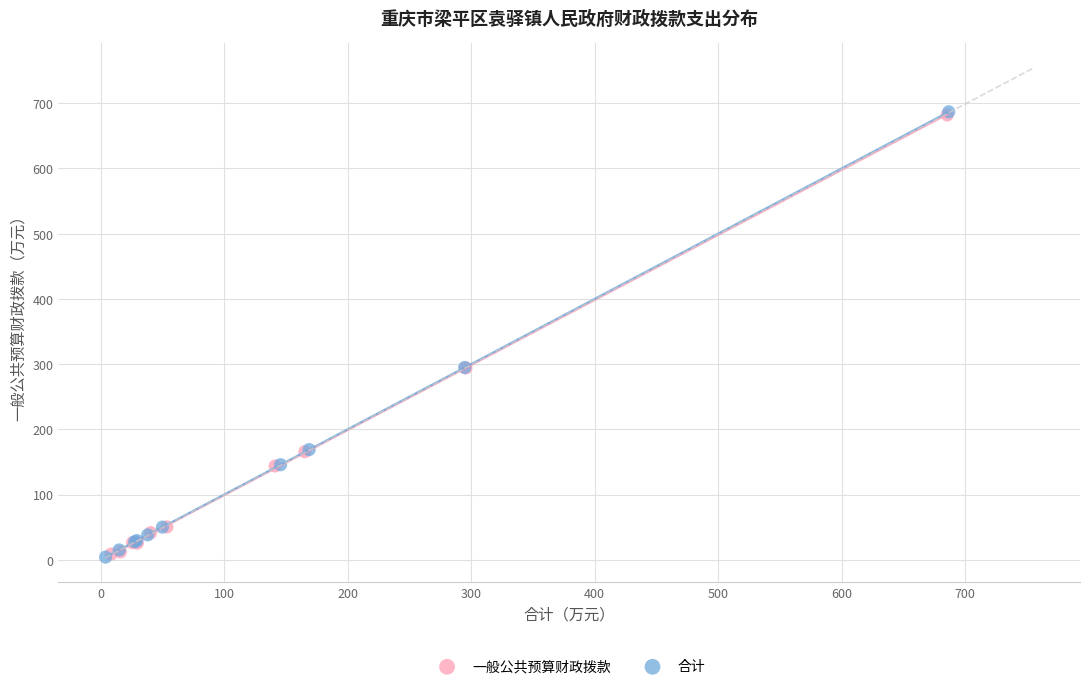

Which series has the largest Y range (max minus min)?

合计